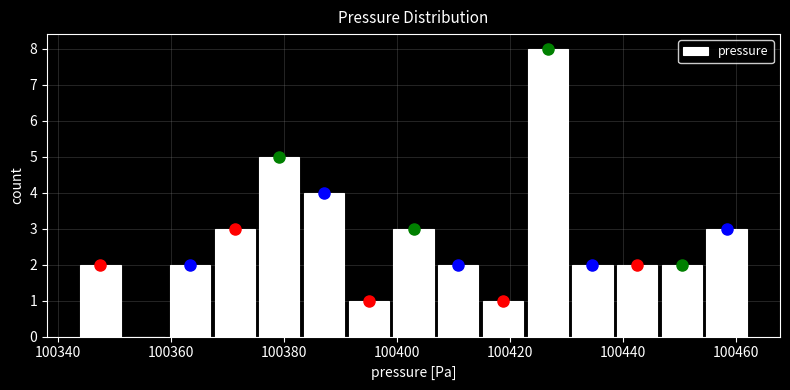

Around what value on the x-axis is the tallest bar? Give the approximate position of its centre, as read against the axis.

100426